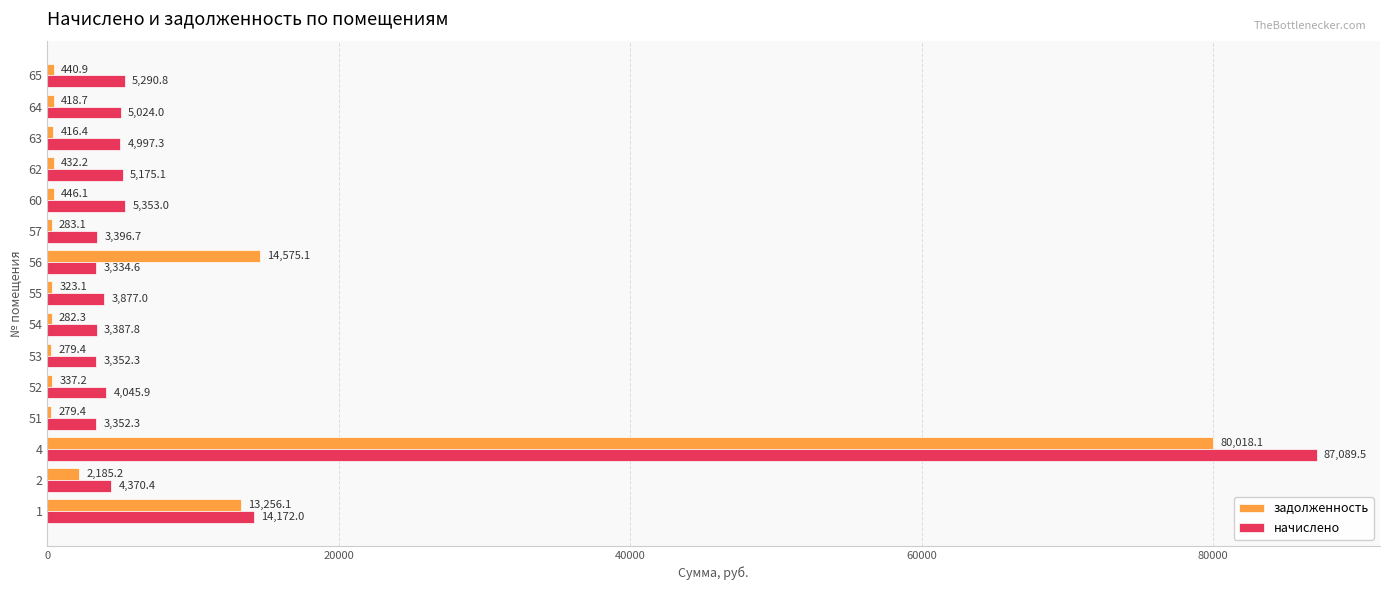

List the series in order of their peak value, lowest first.

задолженность, начислено